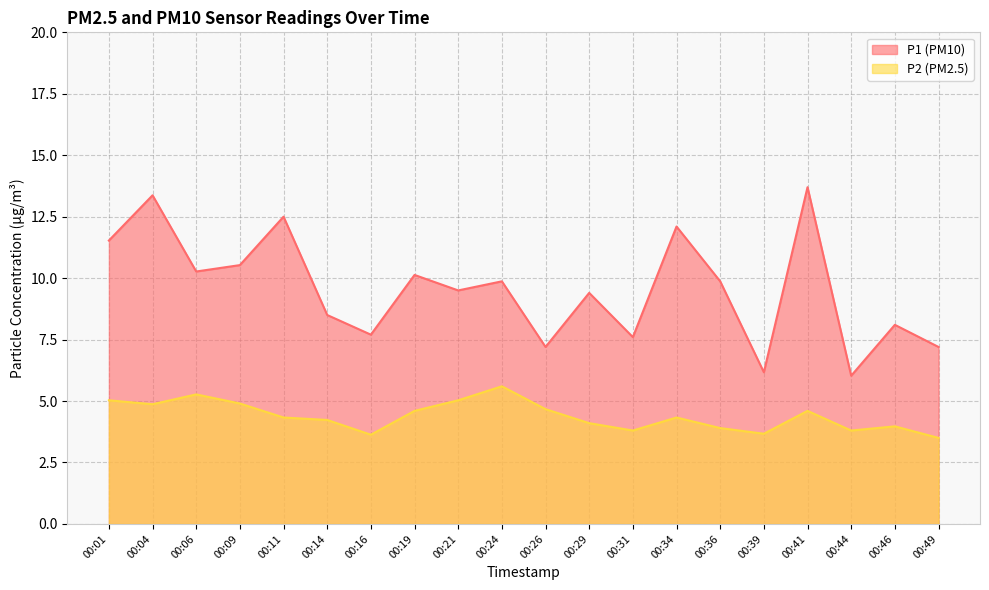

What is the value of the P1 point at the 3rd from the left?

10.3